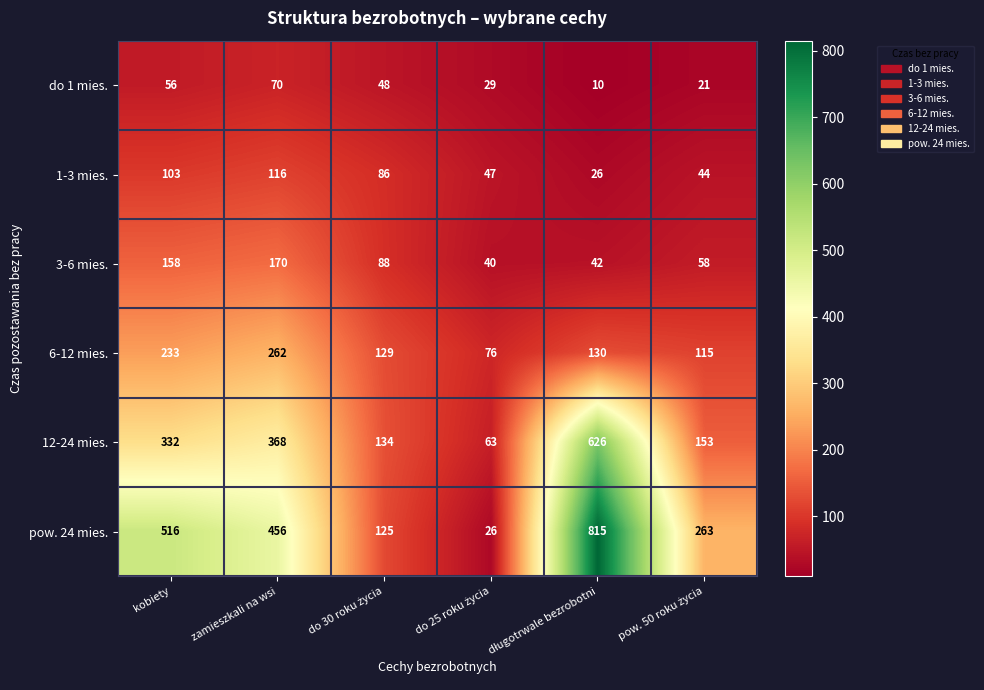

The do 1 mies. series shows 98 at zamieszkali na wsi. True or false?

False